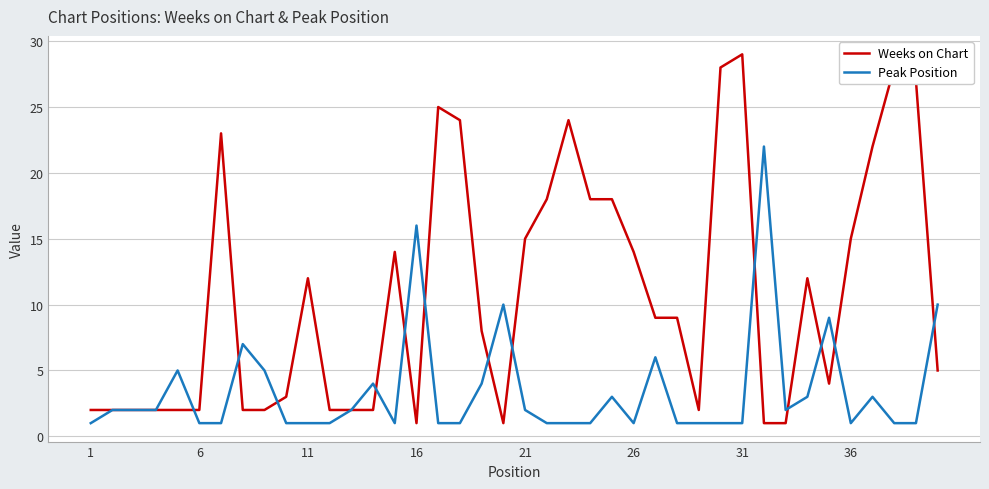

What is the minimum value shown in the chart?

1